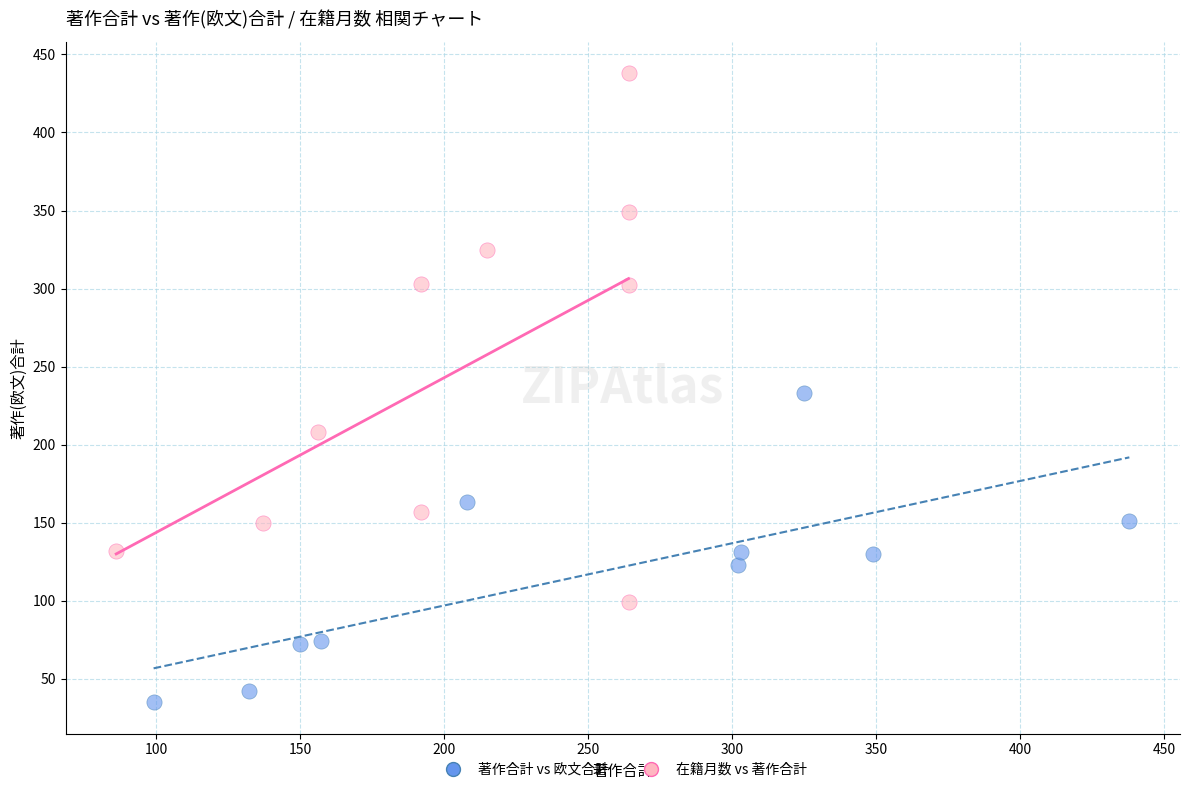

Which series has the widest spread of Y values?

在籍月数 vs 著作合計